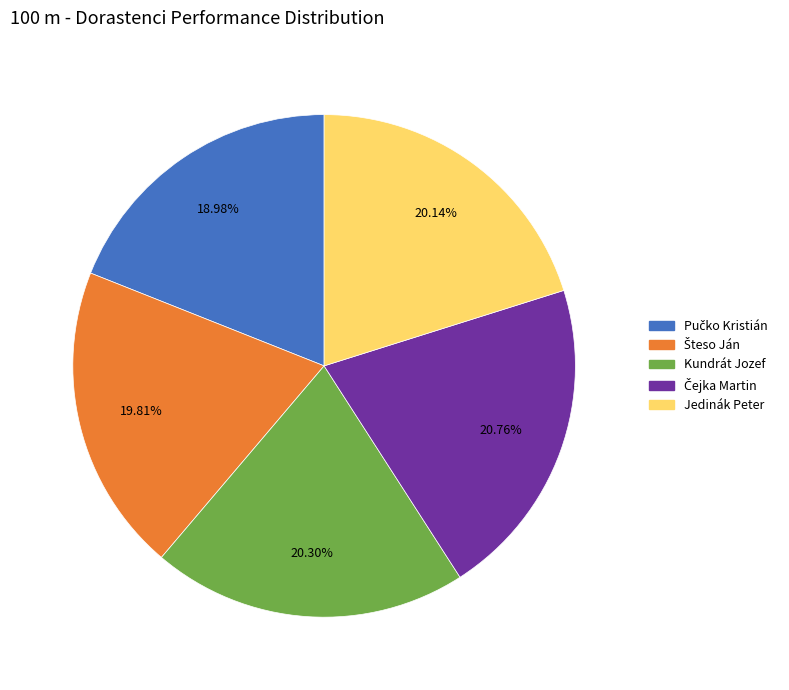

How many segments does this pie chart have?

5